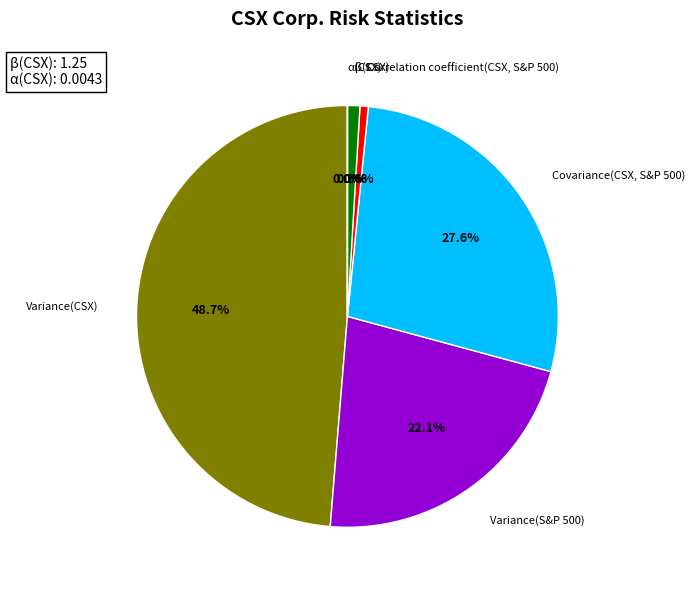

Does any single category account for the majority?

No